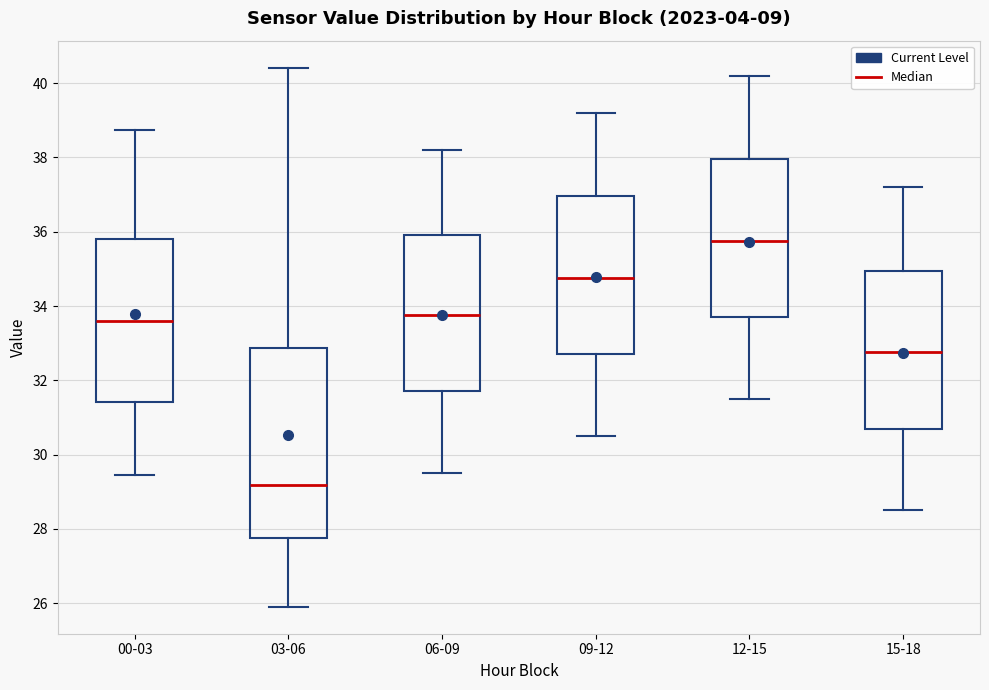

Comparing the boxes themselves (not the whiskers), which one is the tallest?

03-06